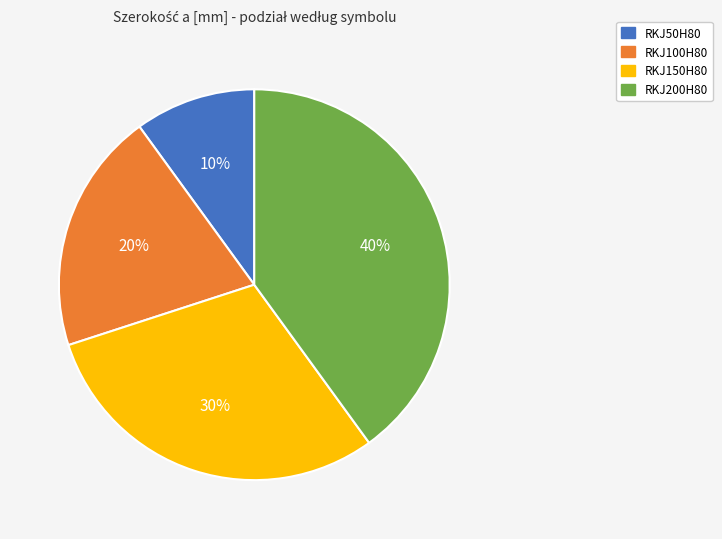

Is it true that RKJ150H80 is 30% of the pie?

True